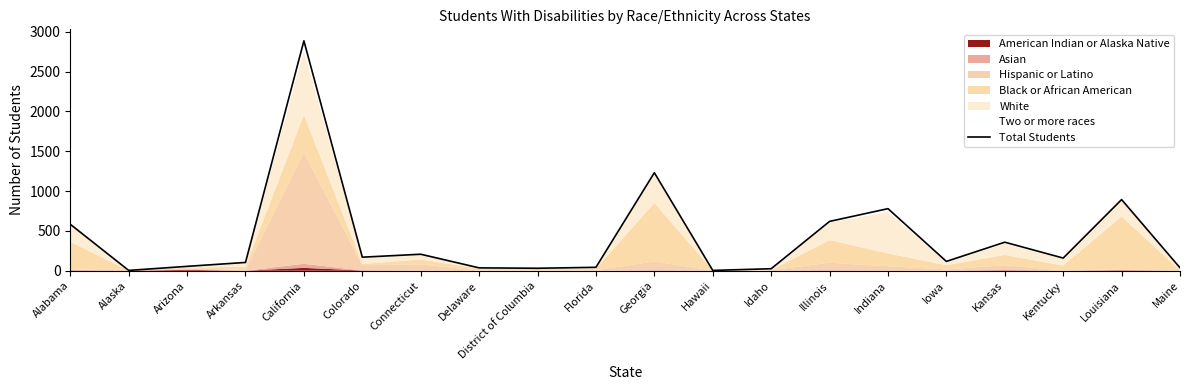

Reading right to left, transcribe all the data shown in this chart.

37	893	159	358	117	779	619	25	4	1230	43	31	36	207	170	2885	104	55	4	583